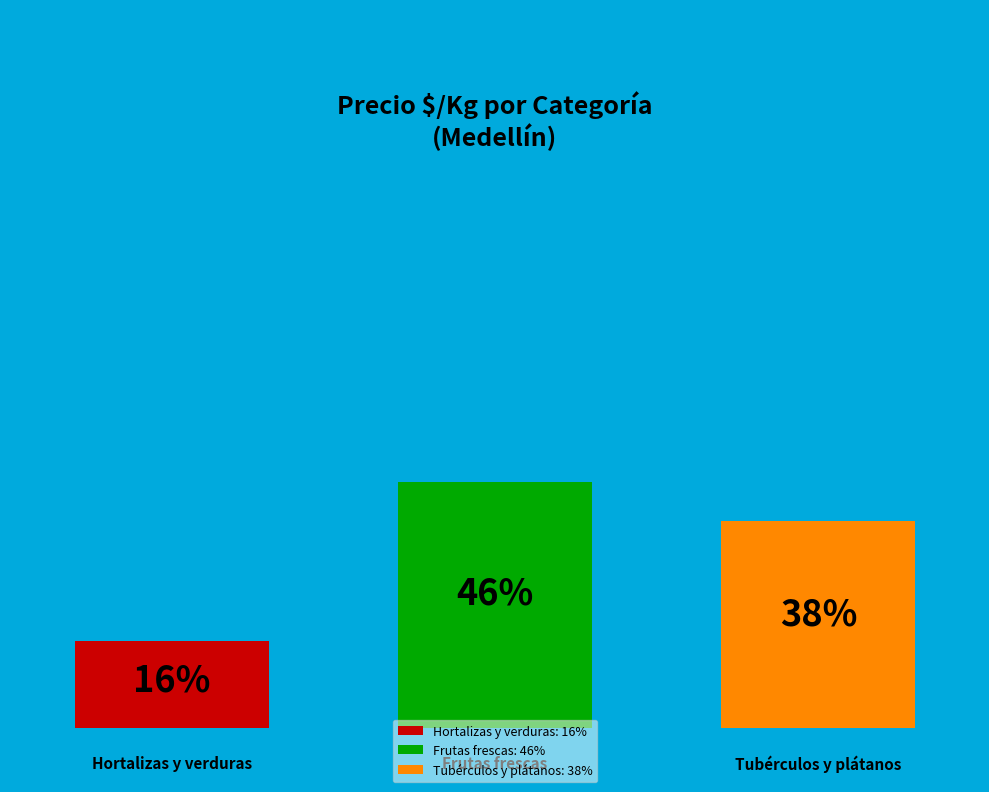

Rank the categories by value from highest to lowest.

Frutas frescas, Tubérculos y plátanos, Hortalizas y verduras